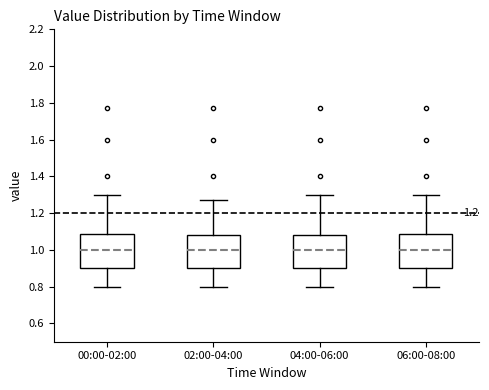

Reading left to right, transcribe this box plot: for each box, give where its median line is, the range the box spans, and where its two whiskers end, as read against the y-axis. The values are not printed on the chart, so give them approximately, as read against the axis.

00:00-02:00: median 1.00, box 0.90 to 1.08, whiskers 0.80 to 1.30
02:00-04:00: median 1.00, box 0.90 to 1.08, whiskers 0.80 to 1.28
04:00-06:00: median 1.00, box 0.90 to 1.08, whiskers 0.80 to 1.30
06:00-08:00: median 1.00, box 0.90 to 1.08, whiskers 0.80 to 1.30